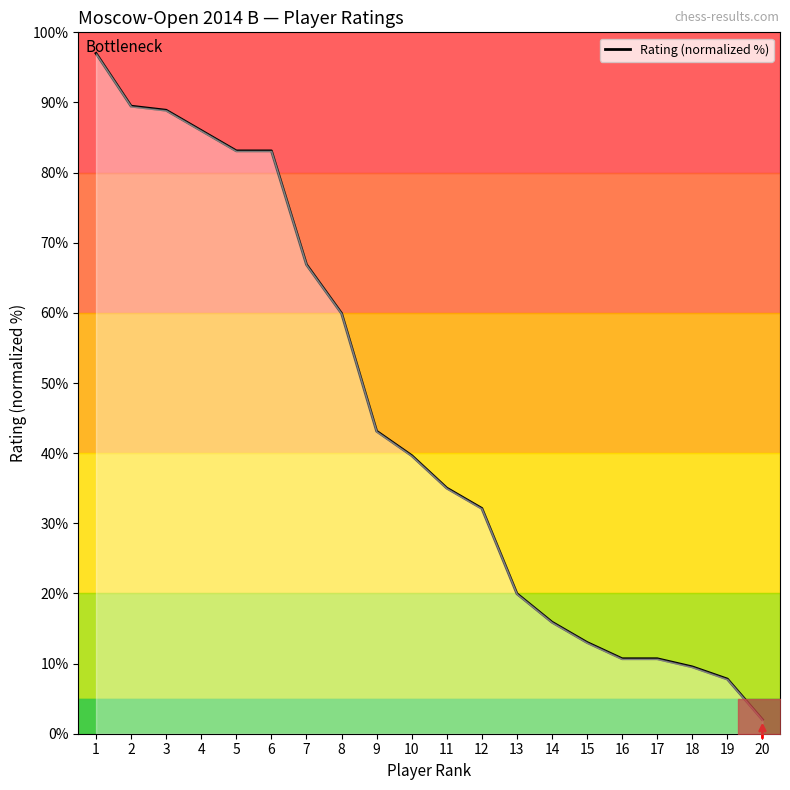

Where does the data first go above 39?

1